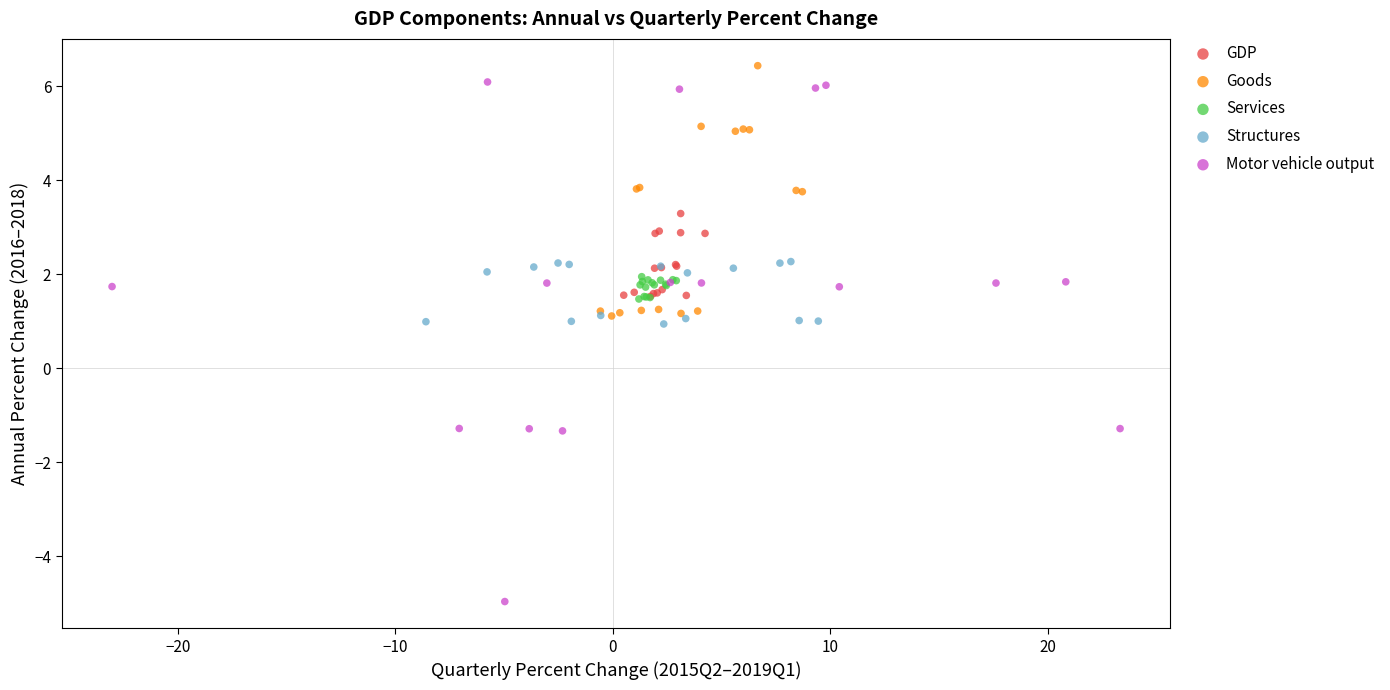

Which series reaches the minimum Y coordinate?

Motor vehicle output